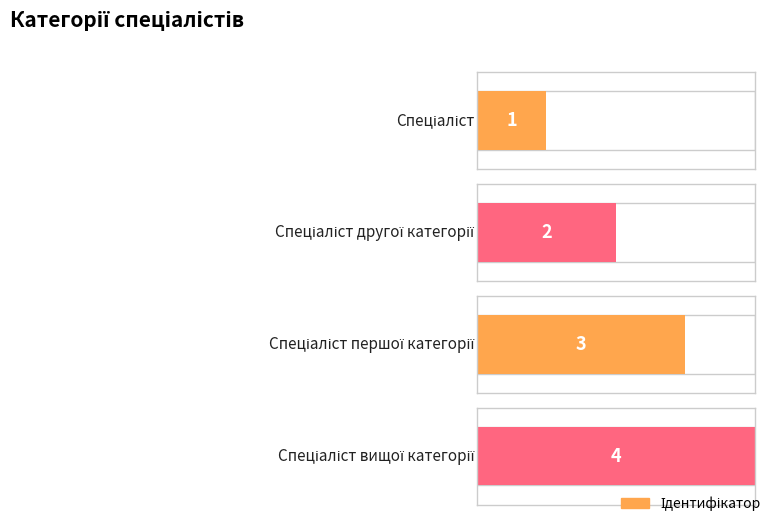

True or false: the data shows 2 at Спеціаліст вищої категорії.

False